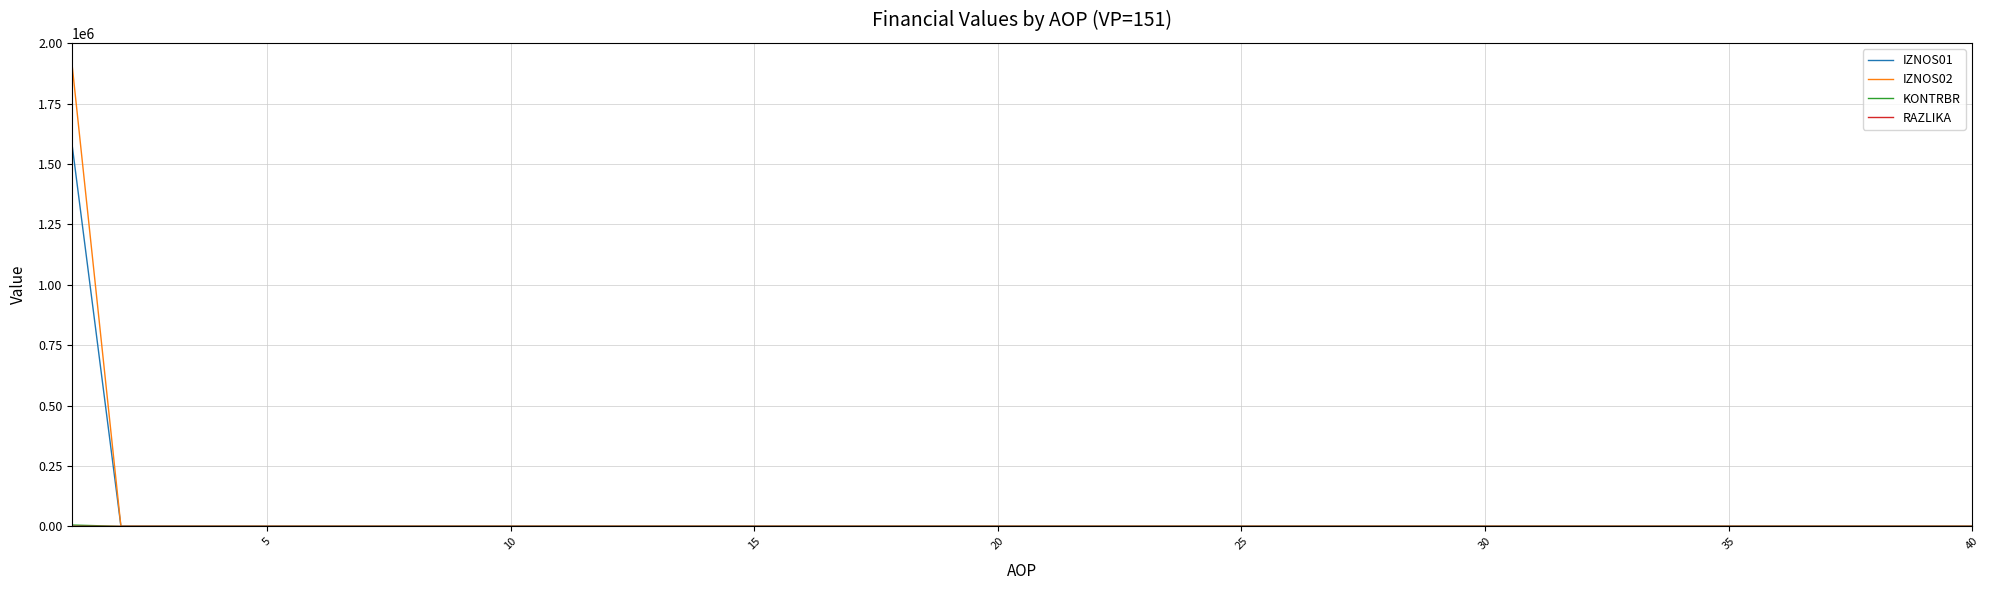

Which series has the widest spread of values?

IZNOS02